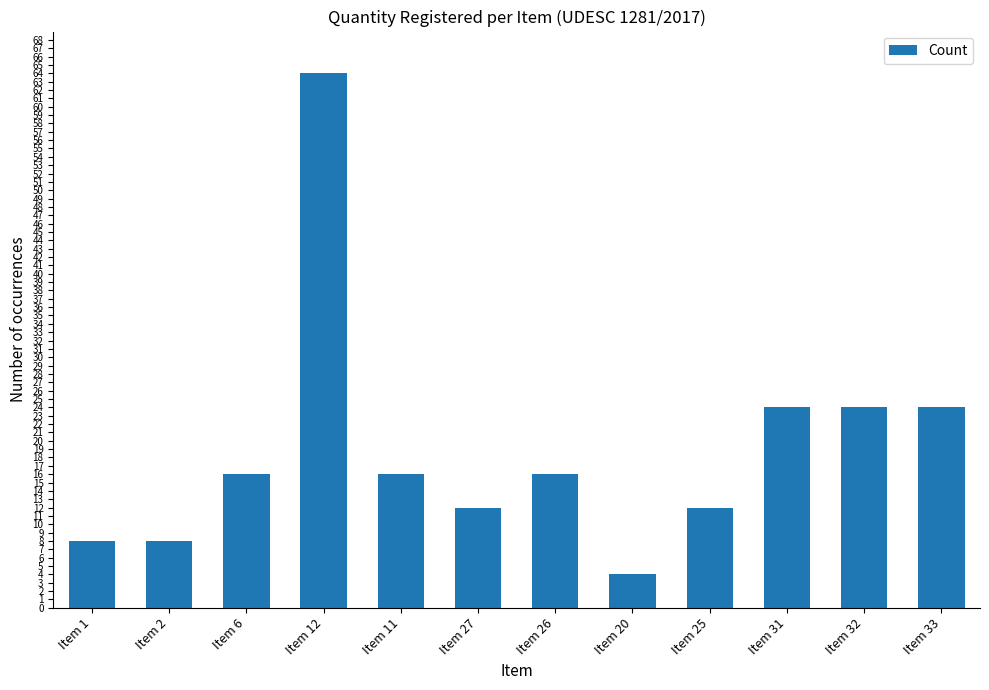

What is the value of the 5th bar from the left?

16